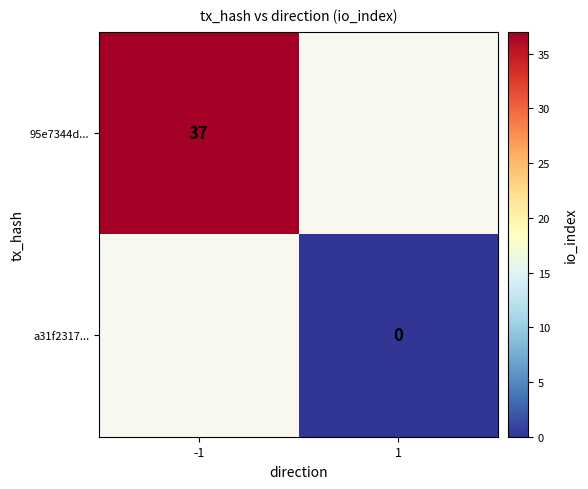

What is the highest value of the 95e7344d... series?

37.0